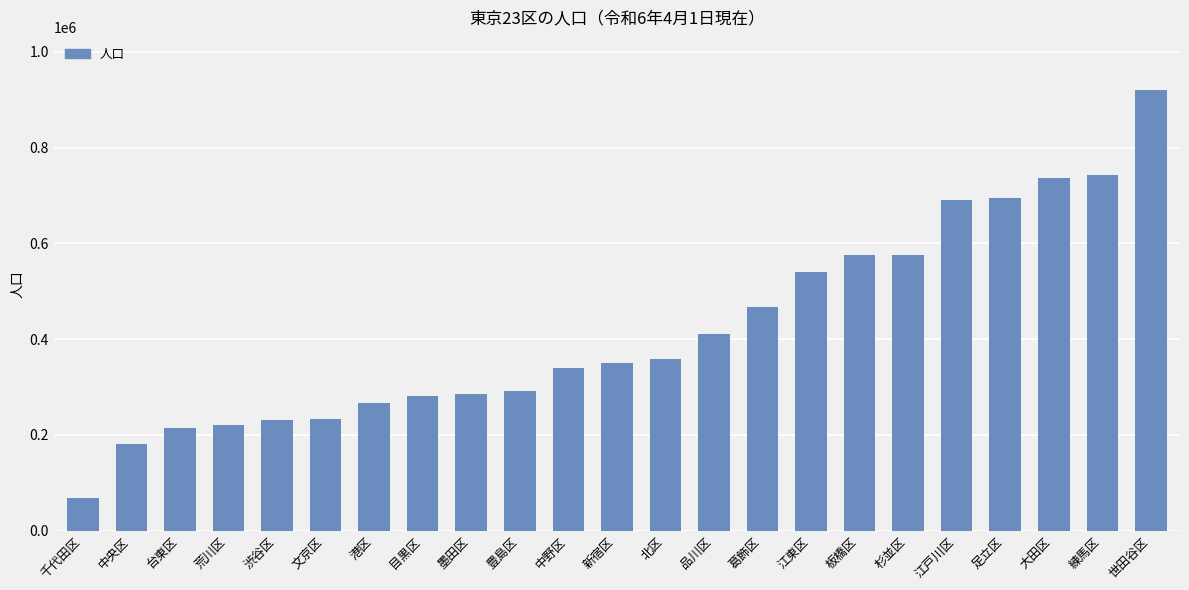

What is the approximate value at 台東区, to the nearest 50?

213500